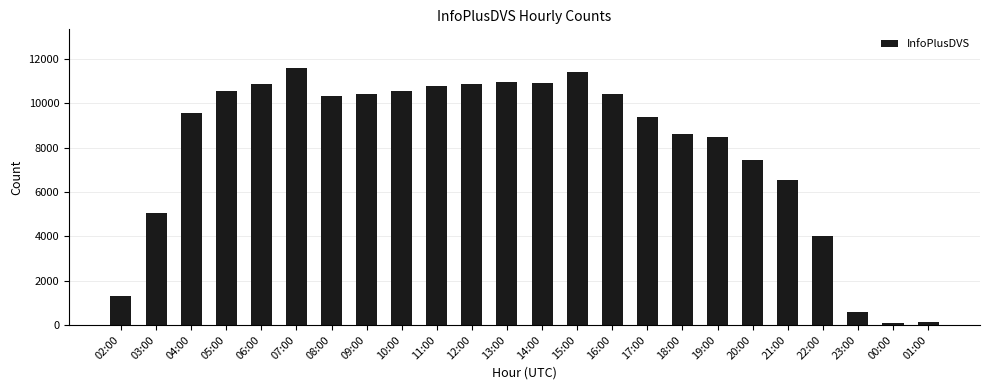

Between 10:00 and 17:00, which is larger?

10:00